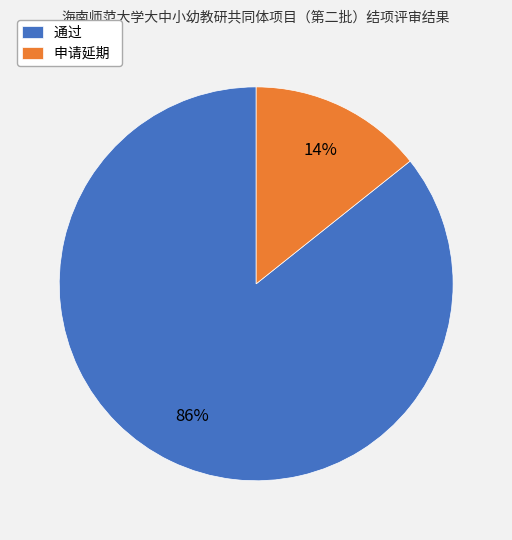

Does any single category account for the majority?

Yes